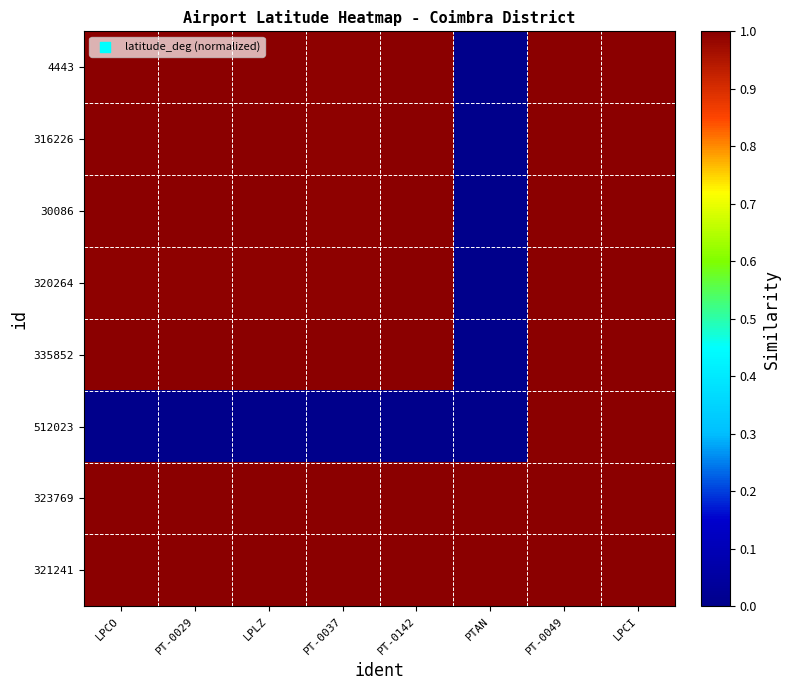

Rank the series by their maximum value, from highest to lowest.

4443, 316226, 30086, 320264, 335852, 512023, 323769, 321241